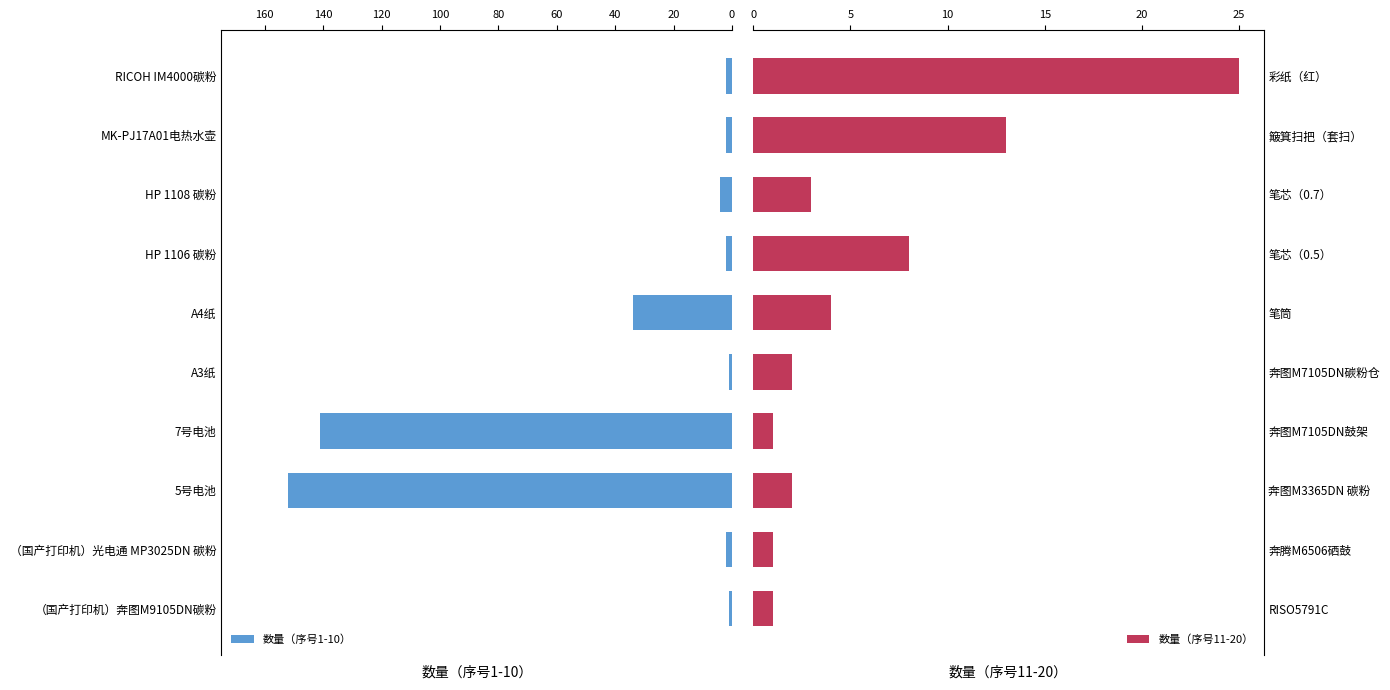

How many bars are there in total?

20